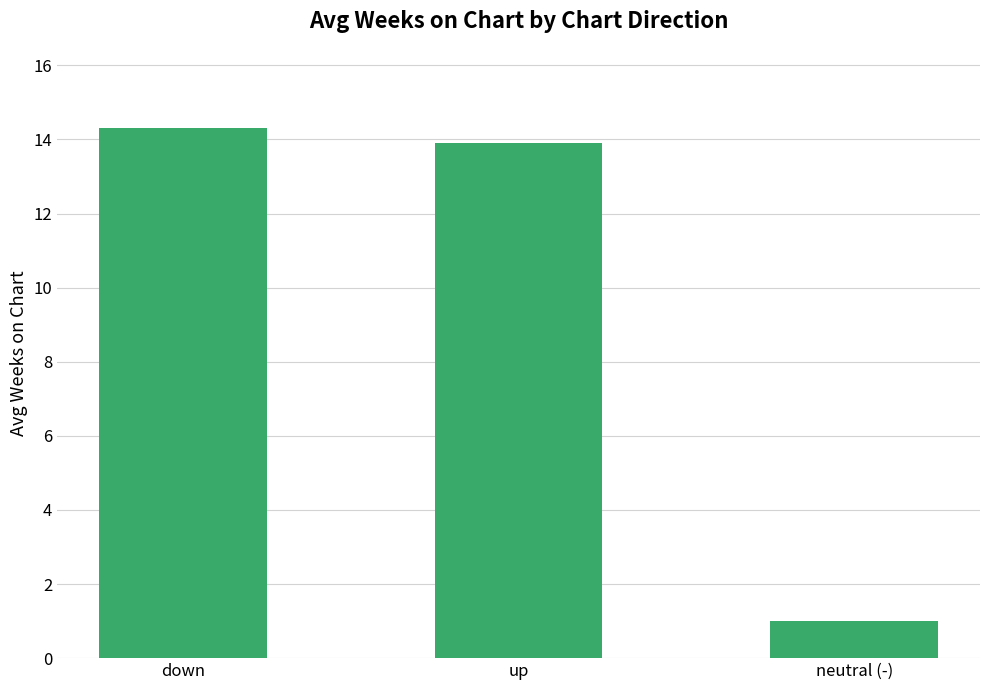

What position from the right is neutral (-)?

1